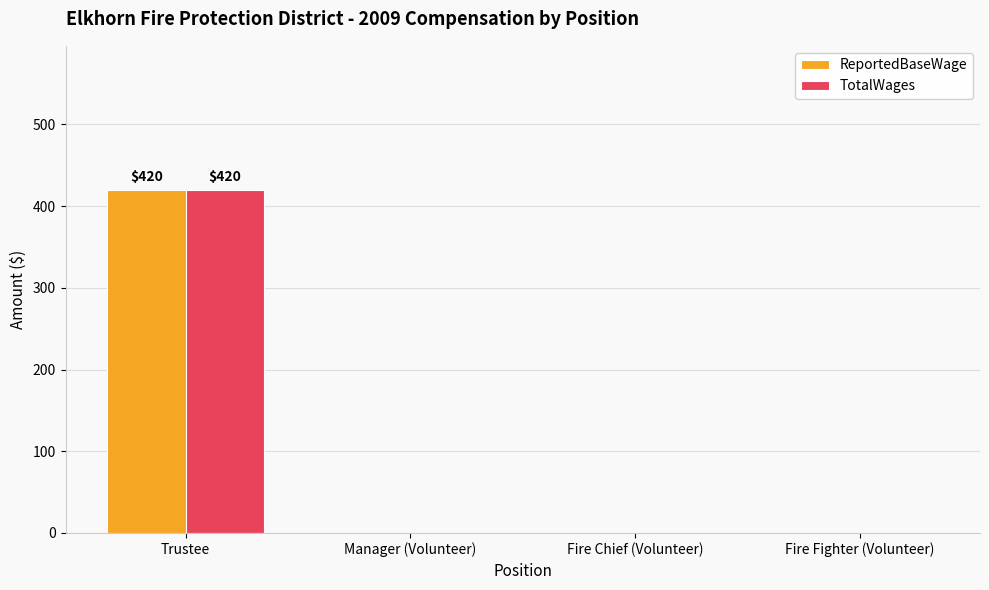

What is the total value across all series at Trustee?

840